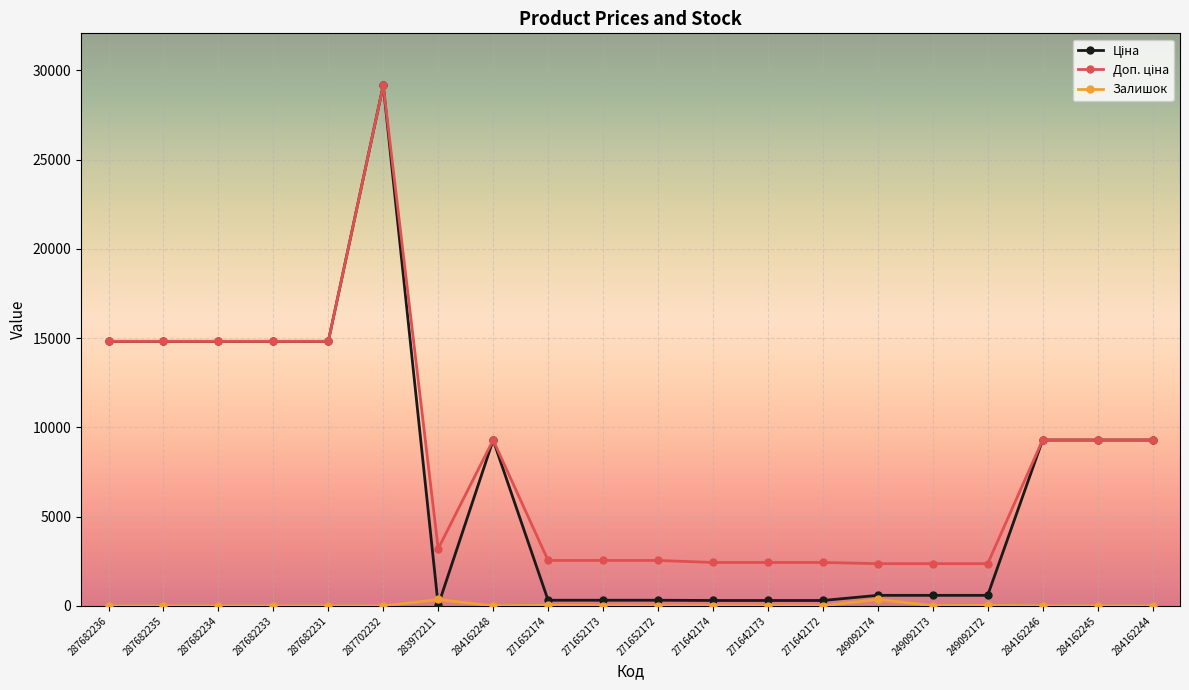

What is the greatest value displayed?

29152.3